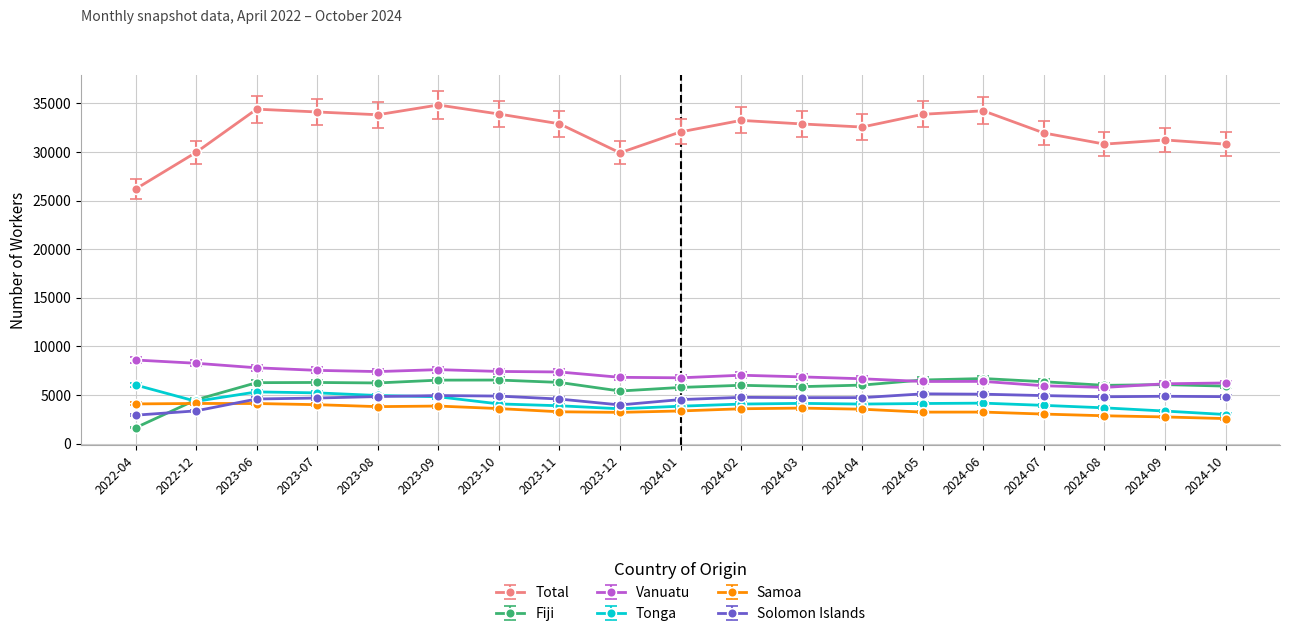

What is the minimum value for Samoa?

2575